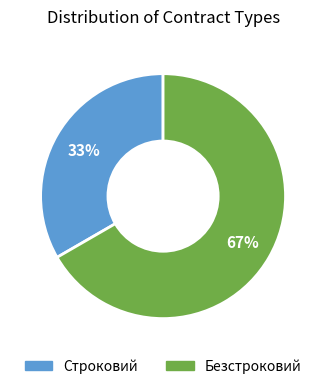

To the nearest percent, what is the combined percentage of Строковий and Безстроковий?

100%